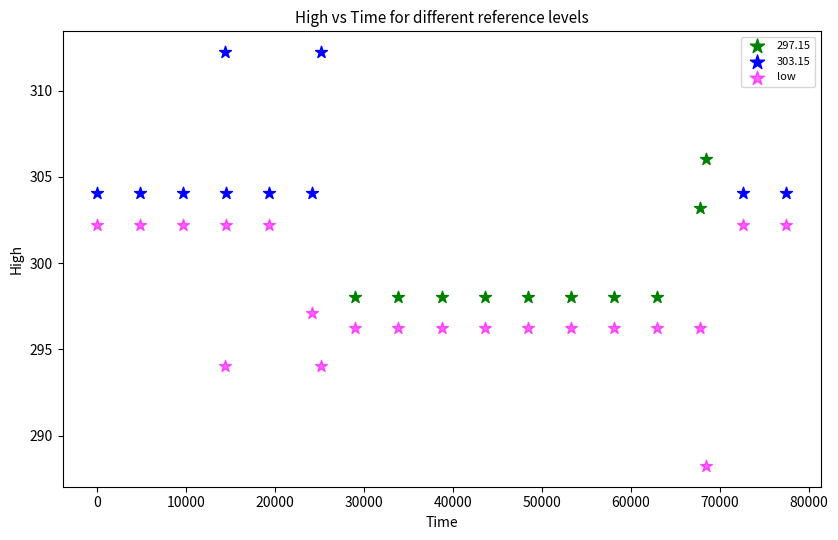

Which series reaches the minimum Y coordinate?

low